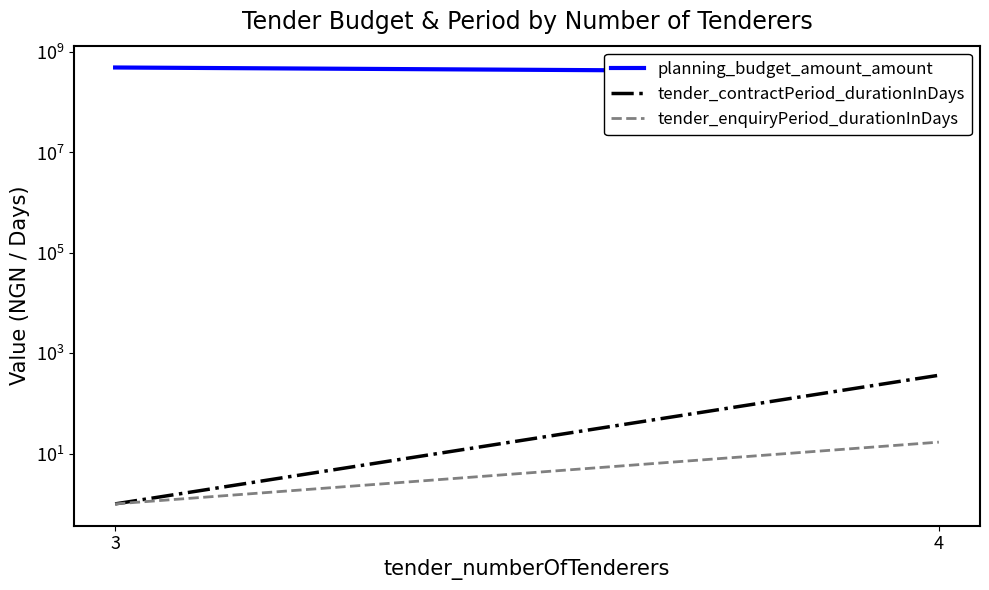

Is this an area chart (filled region under the line)?

No